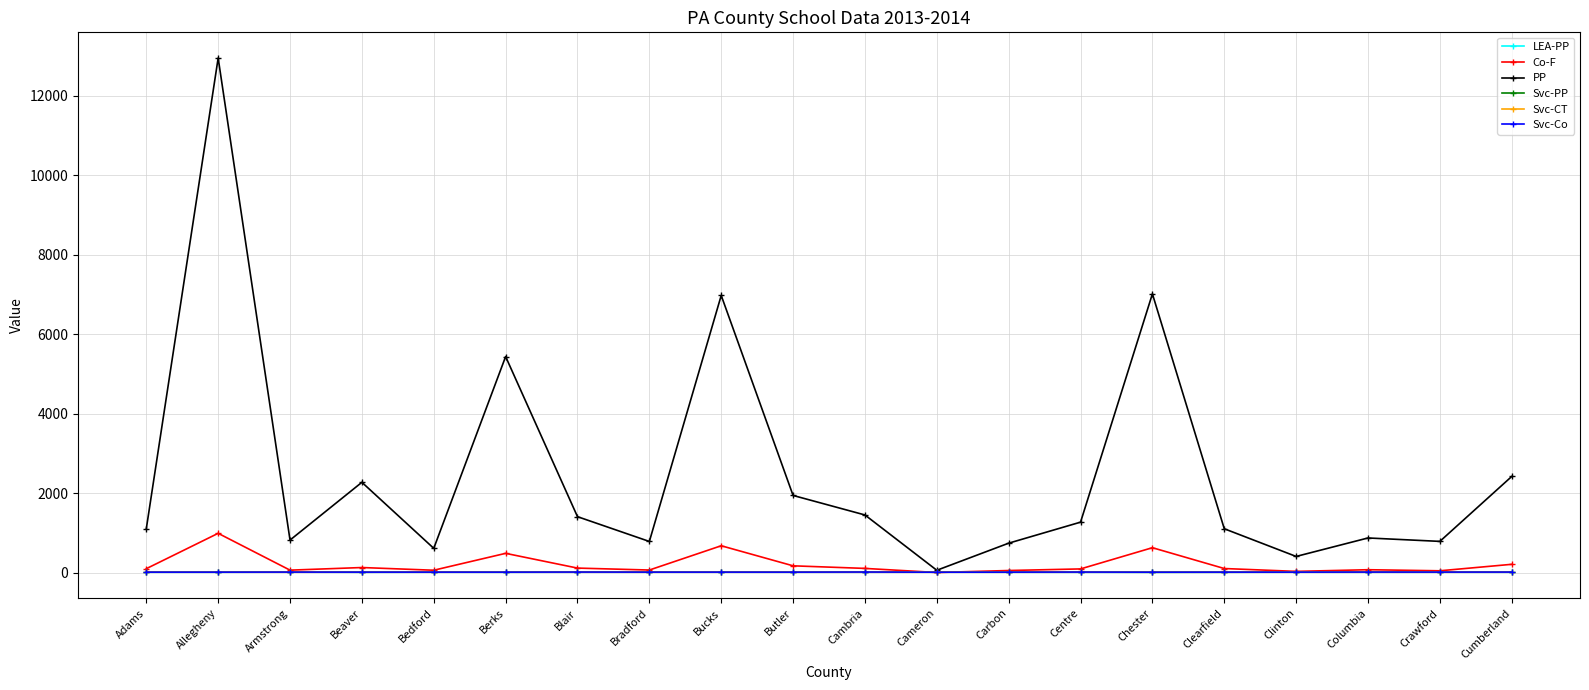

How many lines are shown in the chart?

6